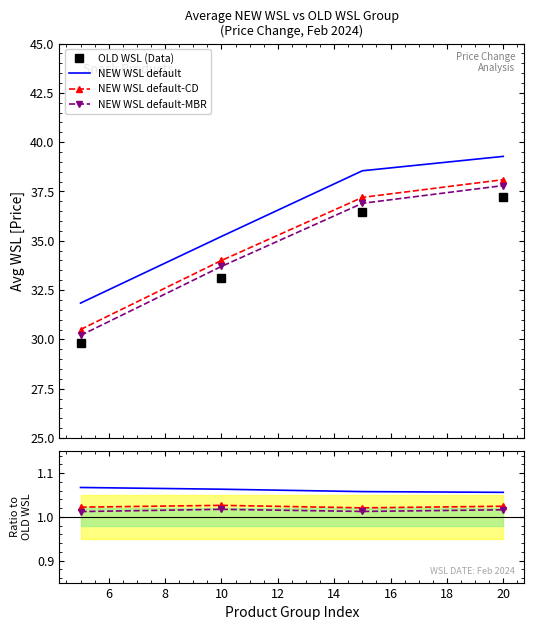

True or false: OLD WSL (Data) and NEW WSL default-CD cross at least once.

False